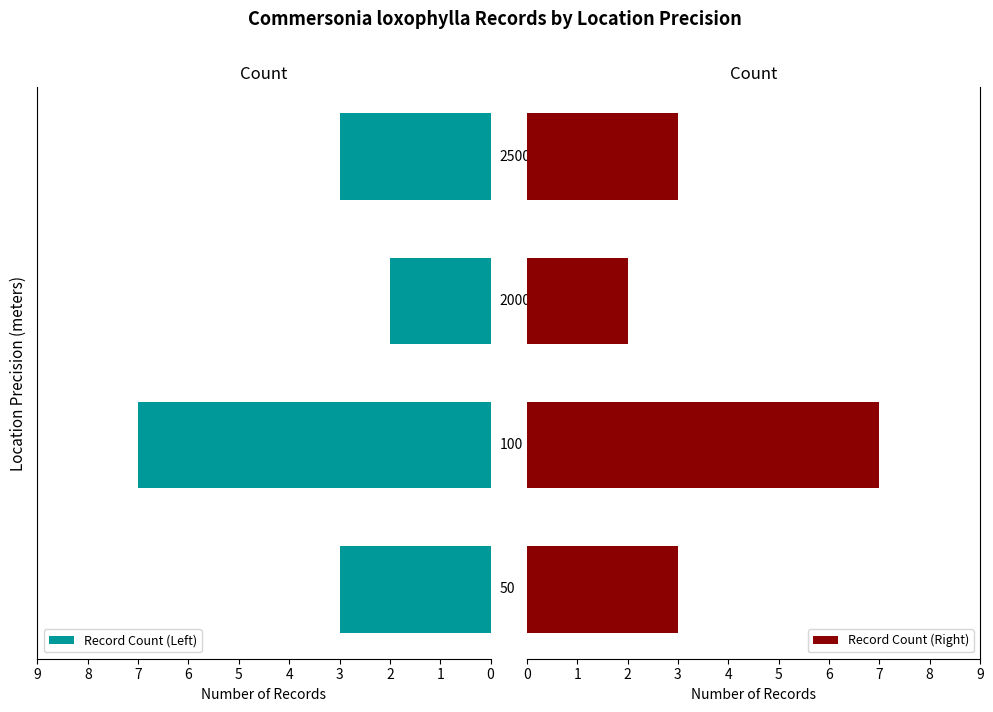

Reading left to right, extract all data points from this chart.

Record Count (Left): 3	7	2	3
Record Count (Right): 3	7	2	3